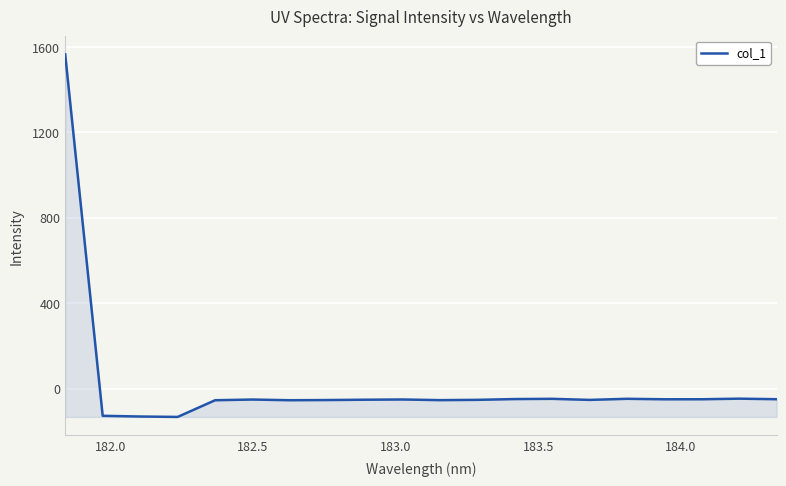

How many lines are shown in the chart?

1